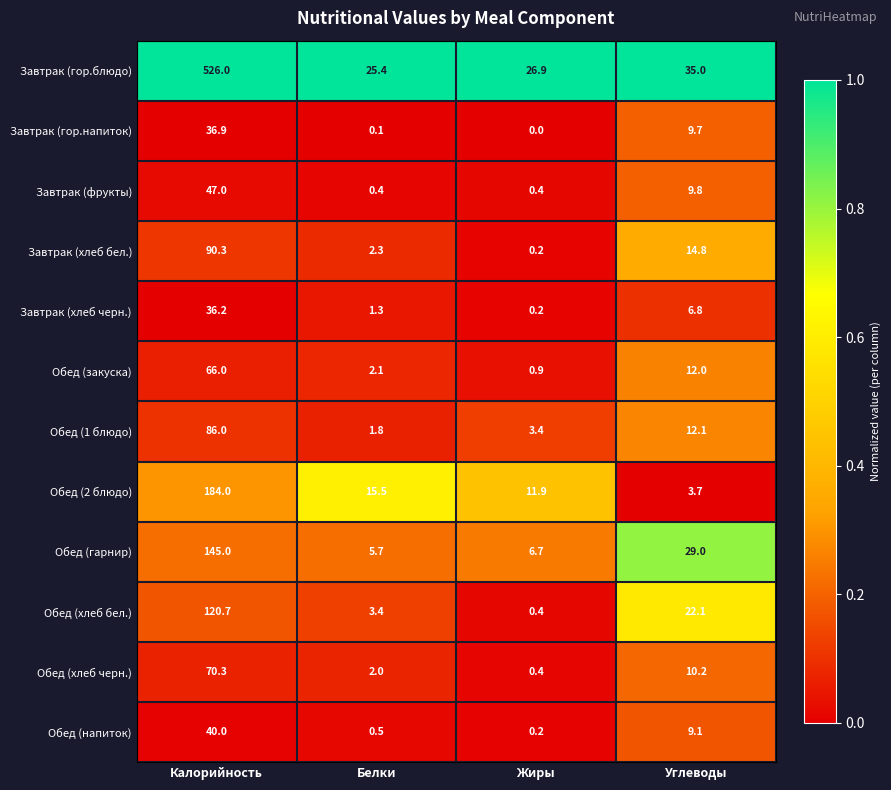

What is the approximate value of Обед (закуска) at Жиры?

0.9